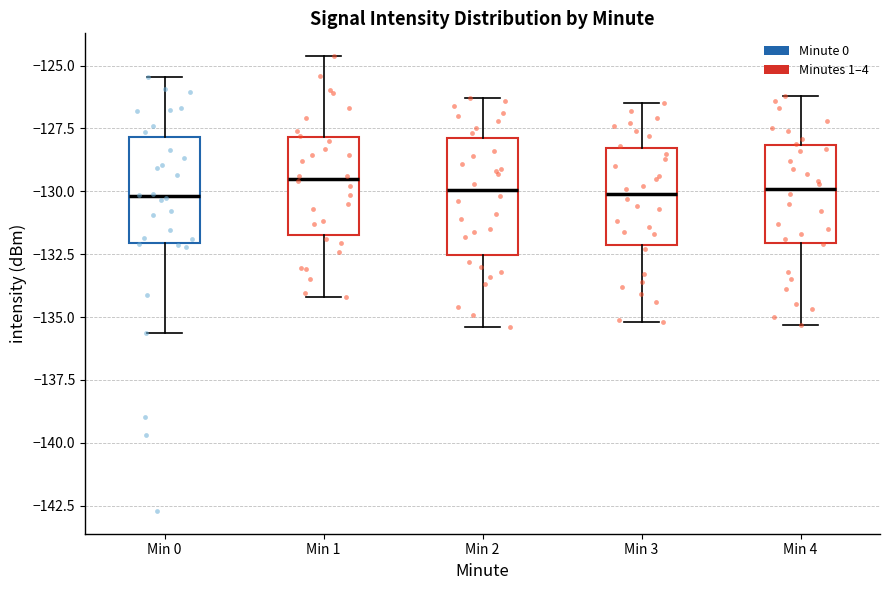

Where does the median line of the box for Min 4 sit on the y-axis? The values are not printed on the chart, so give them approximately, as read against the axis.

-130.0